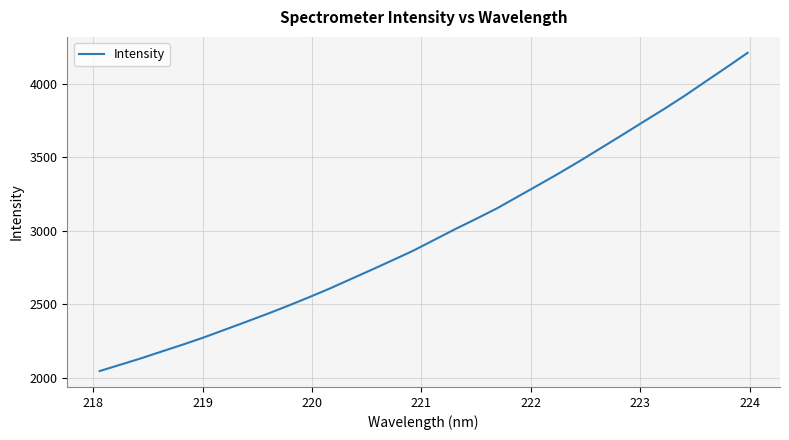

What is the greatest value displayed?

4212.7